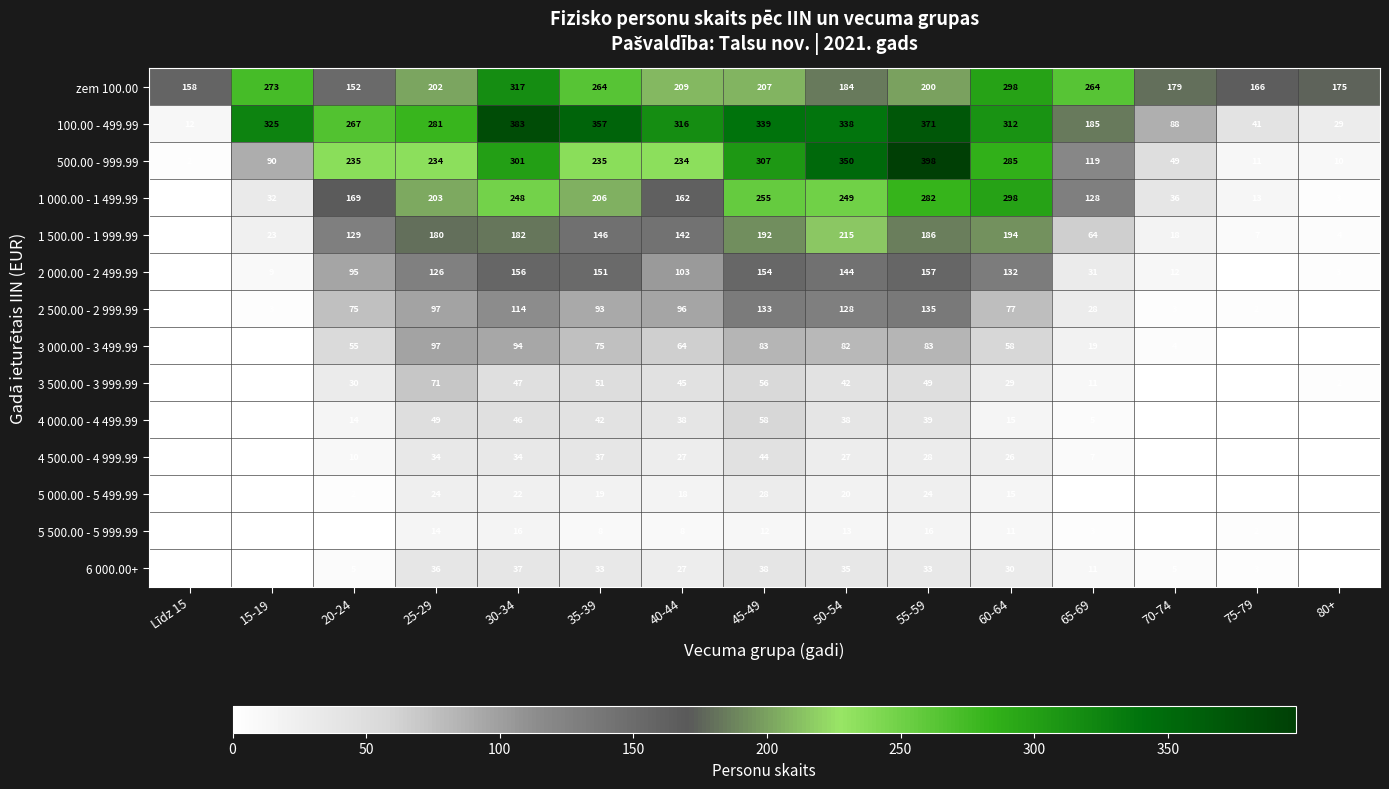

At how many categories does at least one series exceed 209?

11